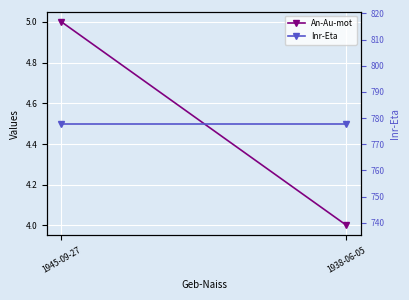

Is the value of An-Au-mot at 1945-09-27 greater than the value of Inr-Eta at 1945-09-27?

No